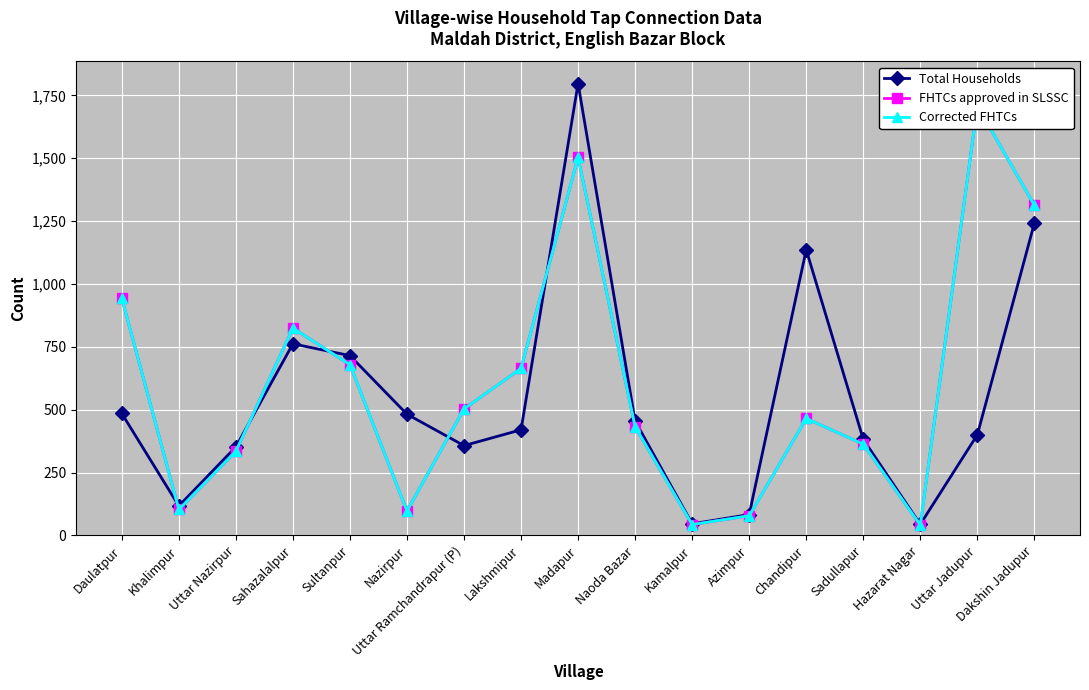

Which series has the largest total across all categories?

FHTCs approved in SLSSC